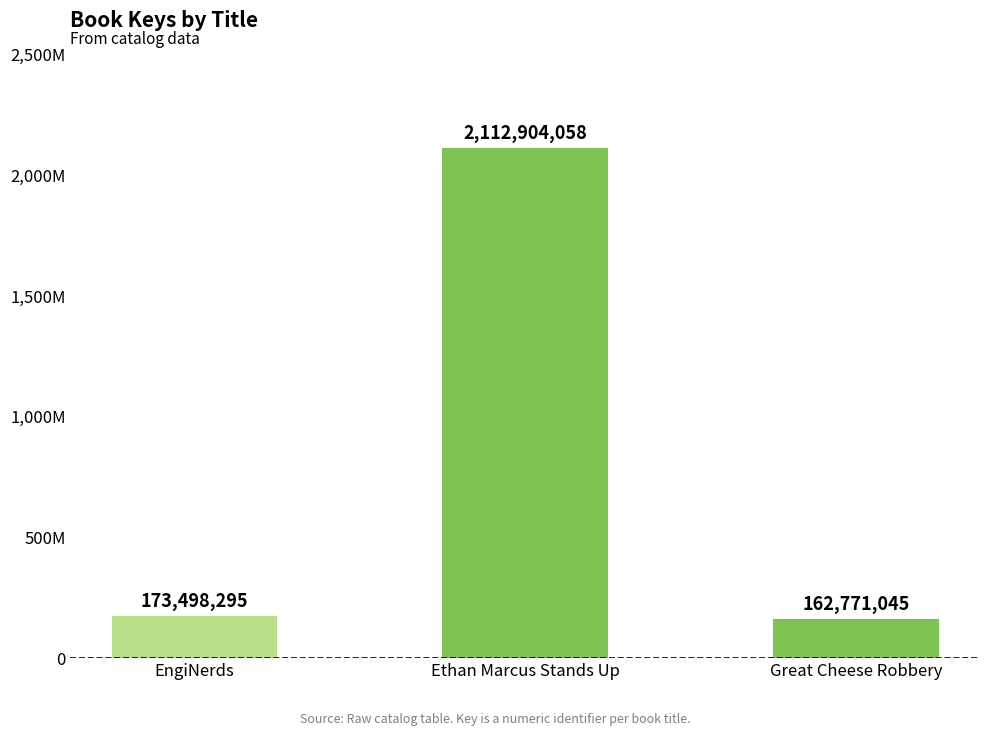

Does the chart contain any negative values?

No